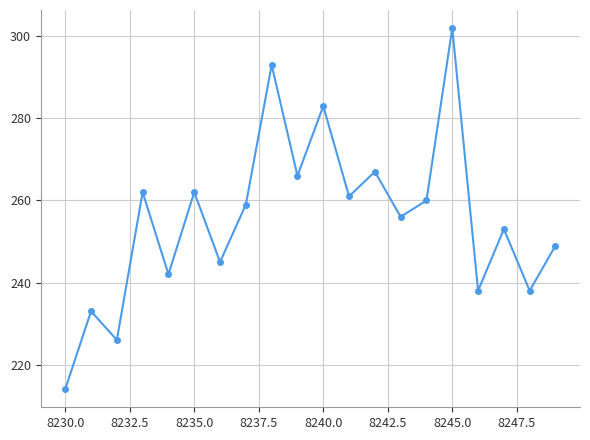

What is the sum of all values?

5109